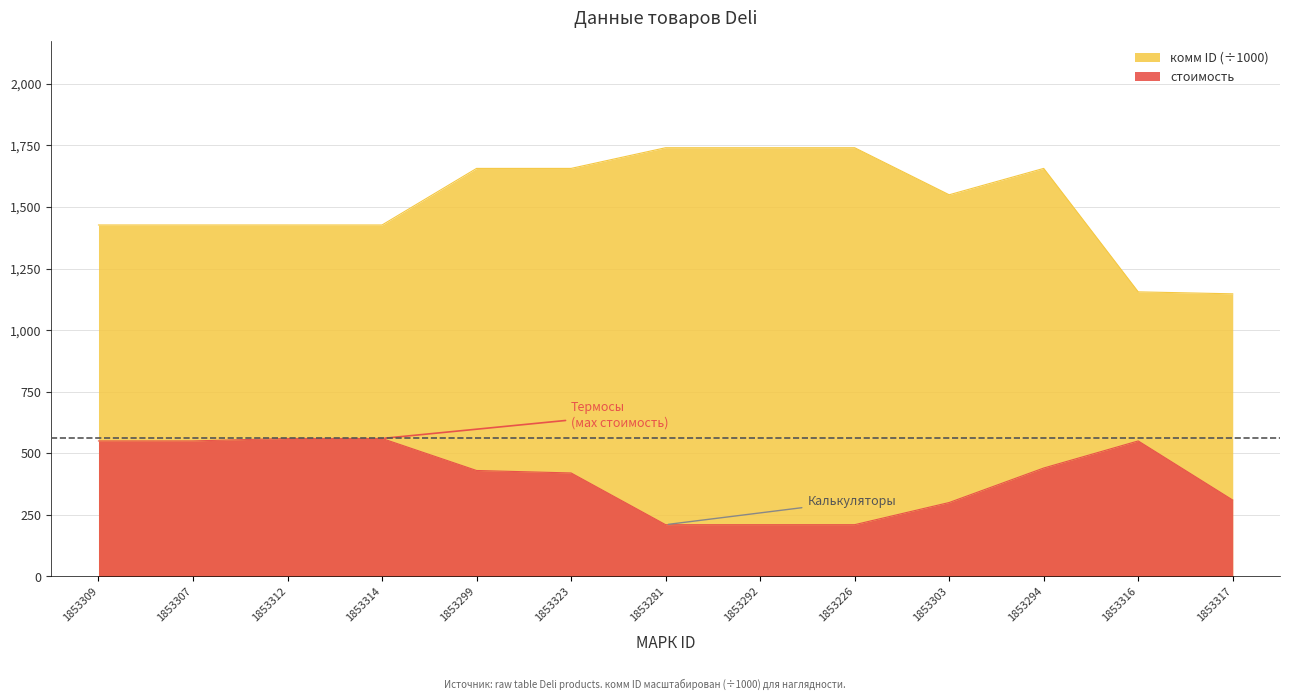

How many lines are shown in the chart?

2